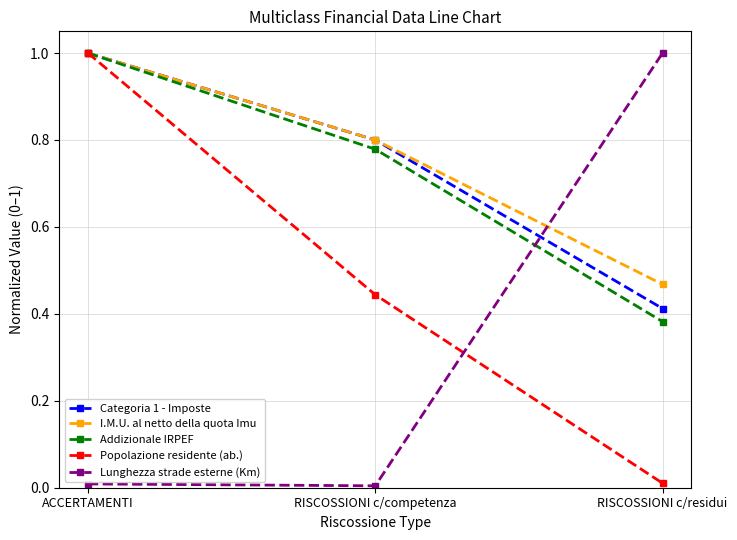

How many distinct data groups are displayed?

5